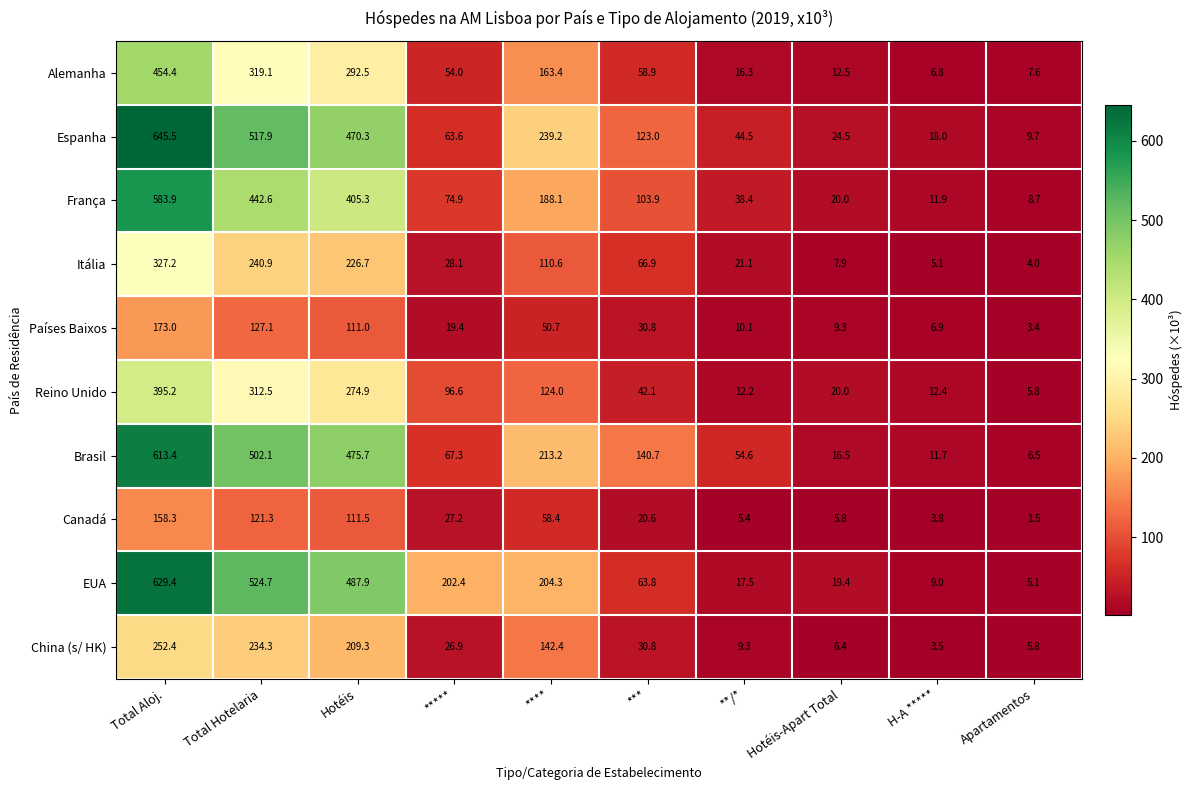

How many data points does each series have?

10